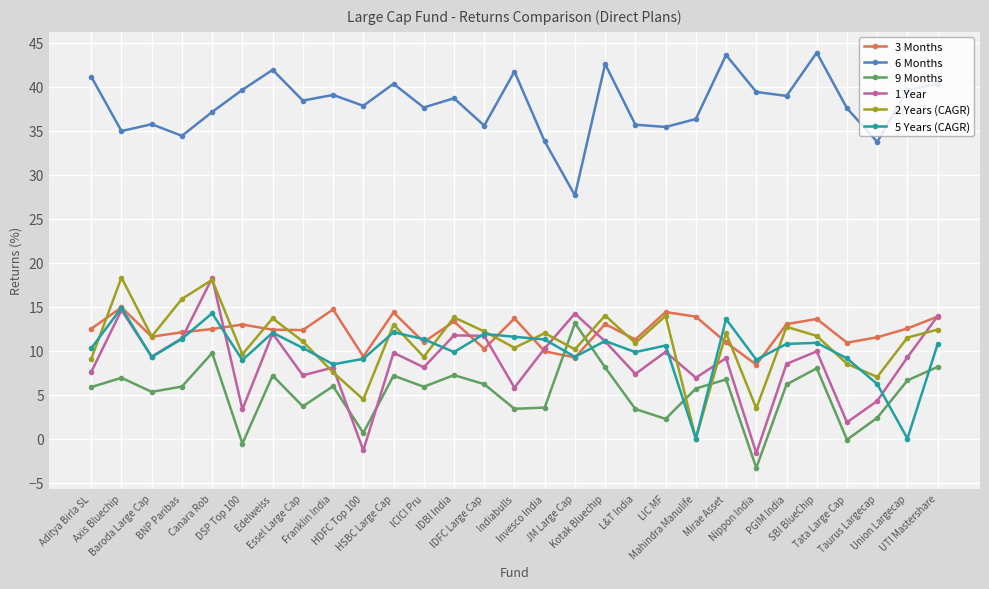

At which label does 5 Years (CAGR) reach its peak?

Axis Bluechip